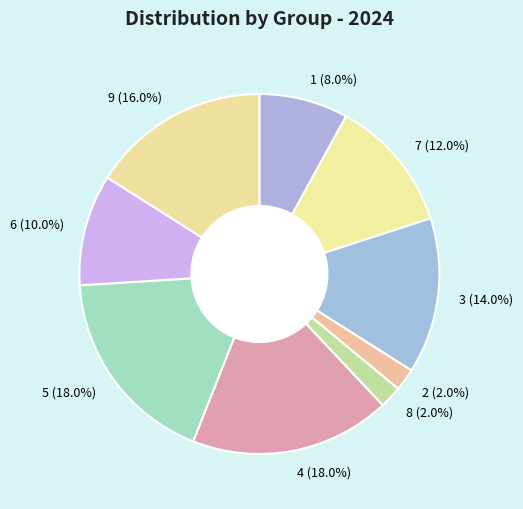

The 9 slice represents 16% of the pie. True or false?

True